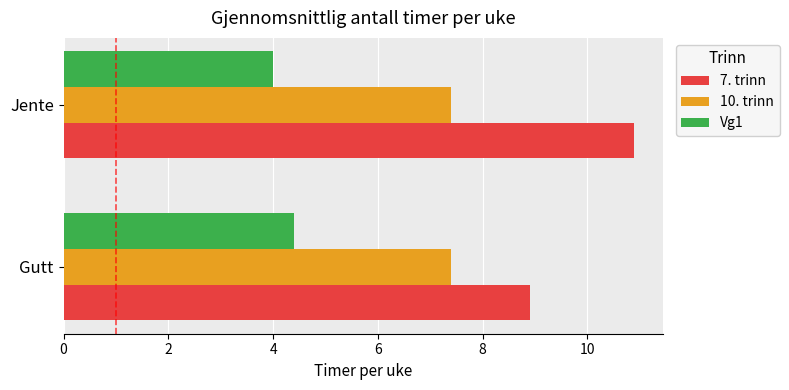

What is the difference between the highest and lowest values at Gutt?

4.5